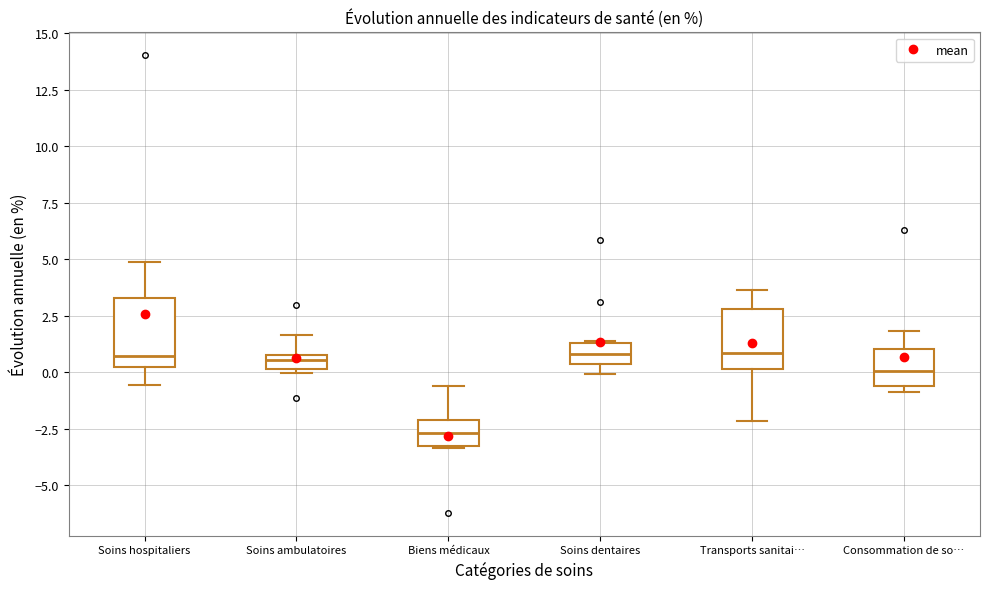

Where is the upper edge of the box for Soins hospitaliers on the y-axis? The values are not printed on the chart, so give them approximately, as read against the axis.

3.5